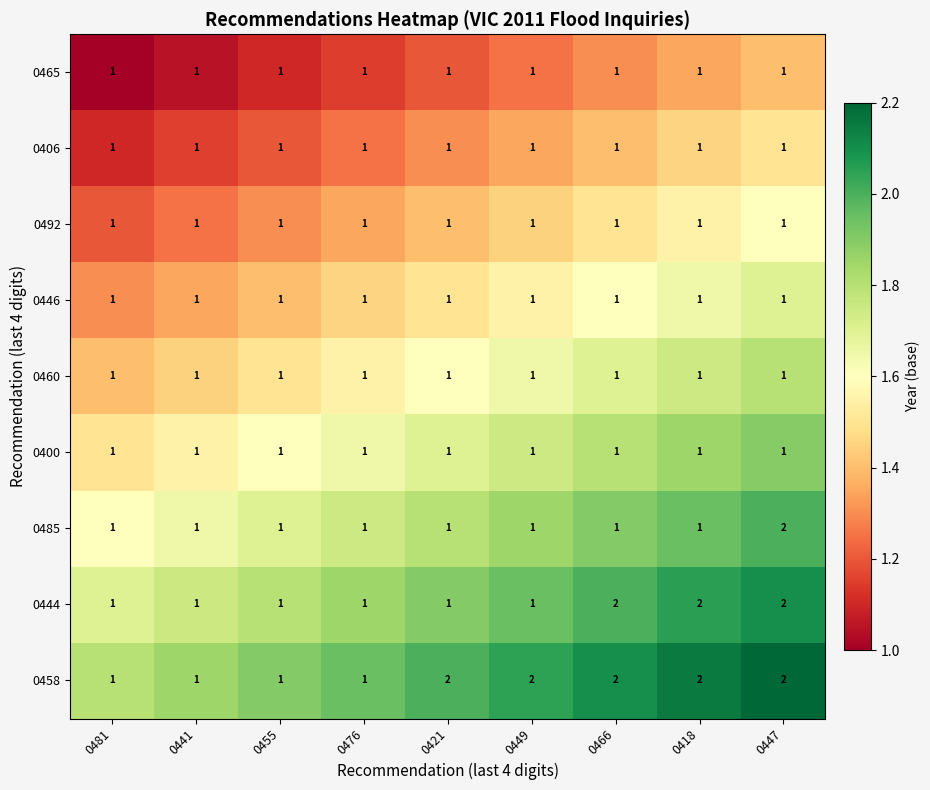

At which label does 0485 reach its peak?

0447